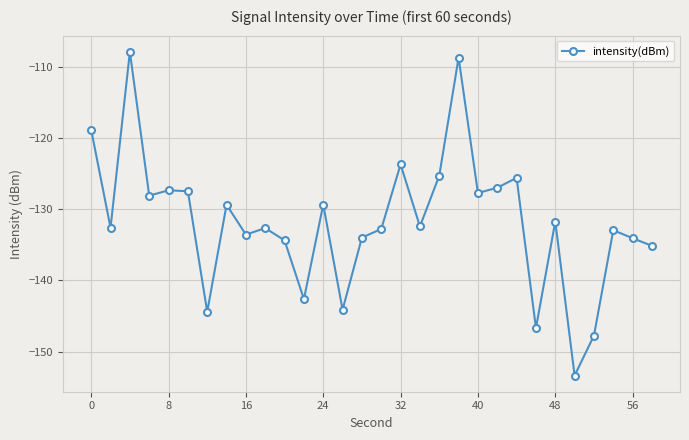

What is the sum of all values?

-3951.9